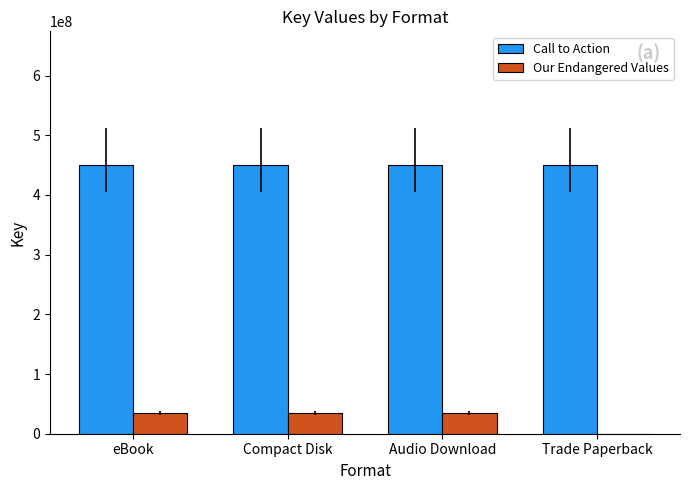

The value of Call to Action at Compact Disk is 690716636. True or false?

False